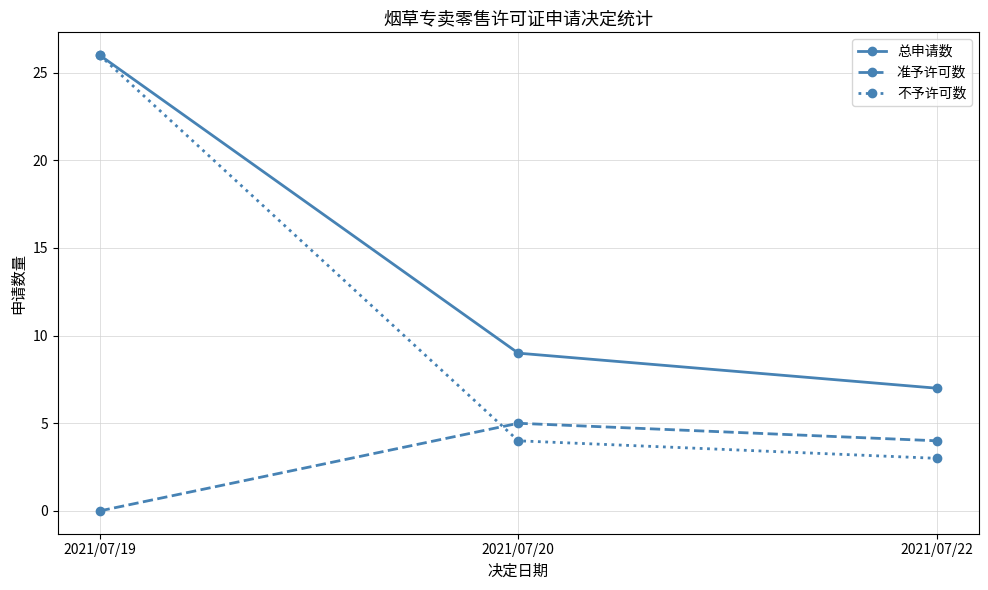

Where is 不予许可数 nearest to the value 14?

2021/07/20